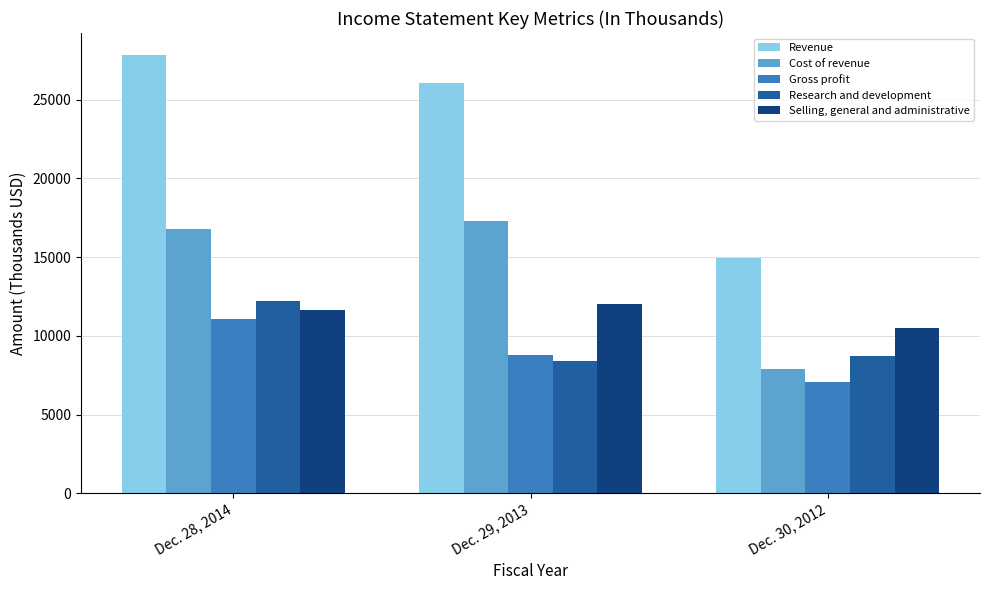

Which series changed the most between Dec. 29, 2013 and Dec. 30, 2012?

Revenue